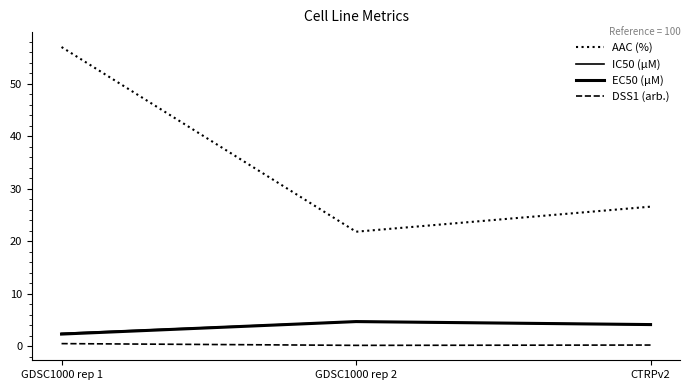

What is the difference between the maximum and minimum values in the AAC (%) series?

35.2